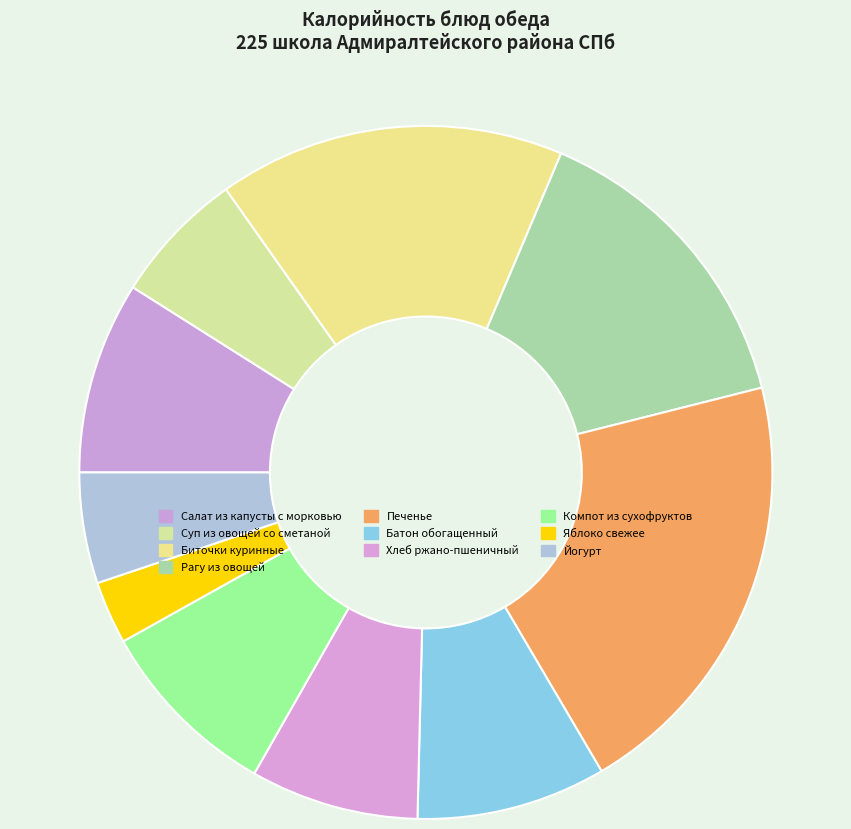

Count the number of slices in the pie.

10